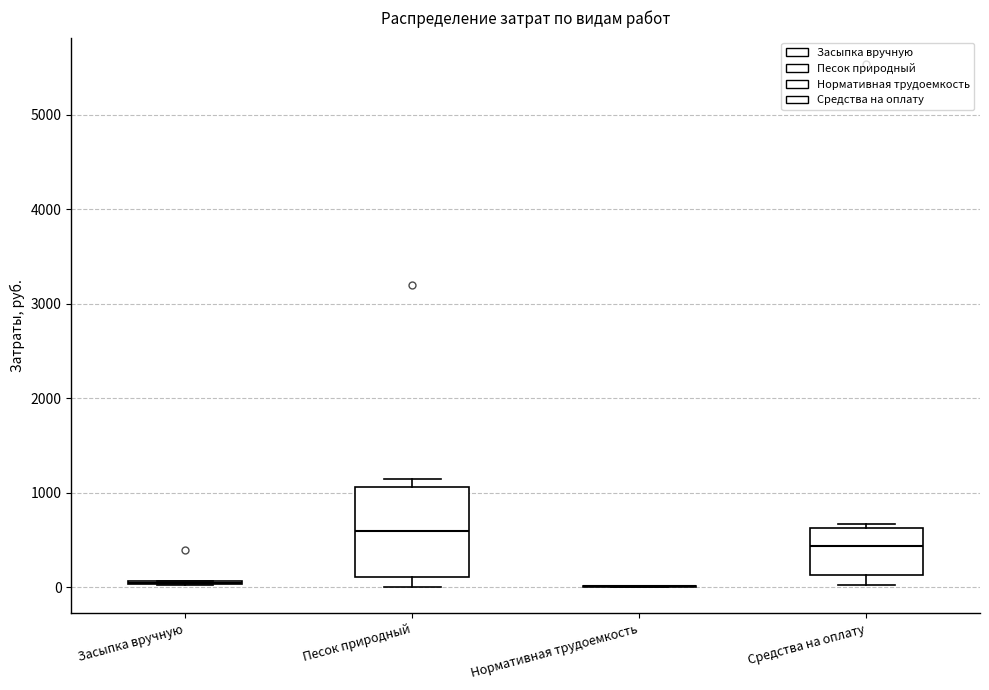

Which box is the tallest, from its lower edge to its upper edge?

Песок природный